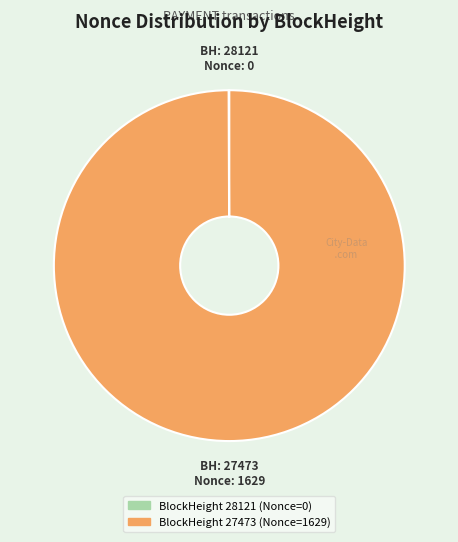

Is there a majority slice in this chart?

Yes